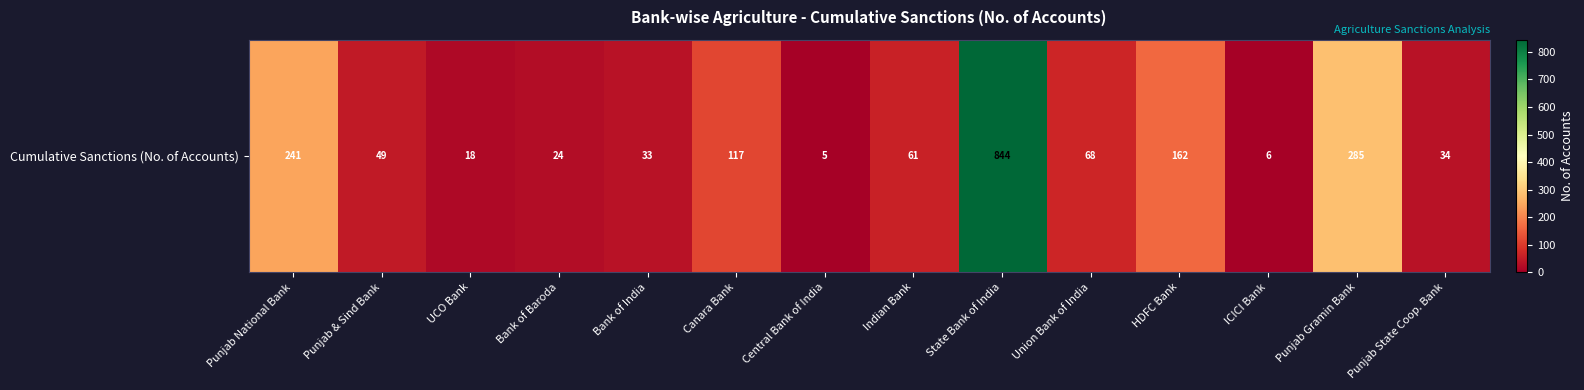

List the labels in order of value, smallest first.

Central Bank of India, ICICI Bank, UCO Bank, Bank of Baroda, Bank of India, Punjab State Coop. Bank, Punjab & Sind Bank, Indian Bank, Union Bank of India, Canara Bank, HDFC Bank, Punjab National Bank, Punjab Gramin Bank, State Bank of India